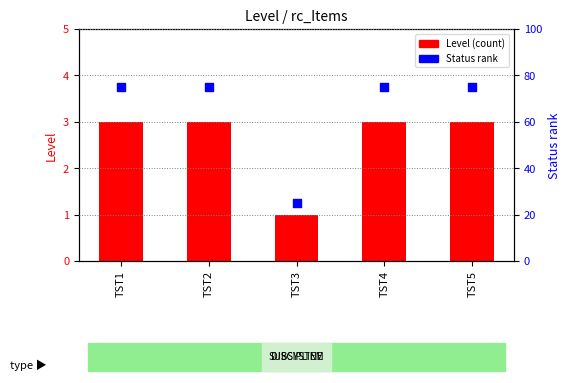

Which series contains the lowest Y value?

Level